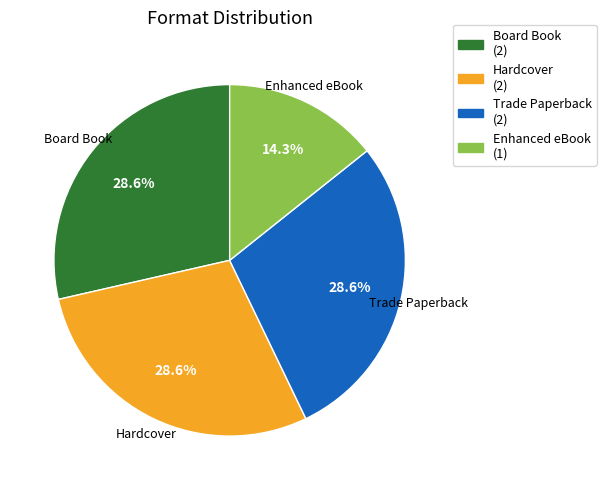

To the nearest percent, what is the difference between the Trade Paperback and Enhanced eBook slice percentages?

14%